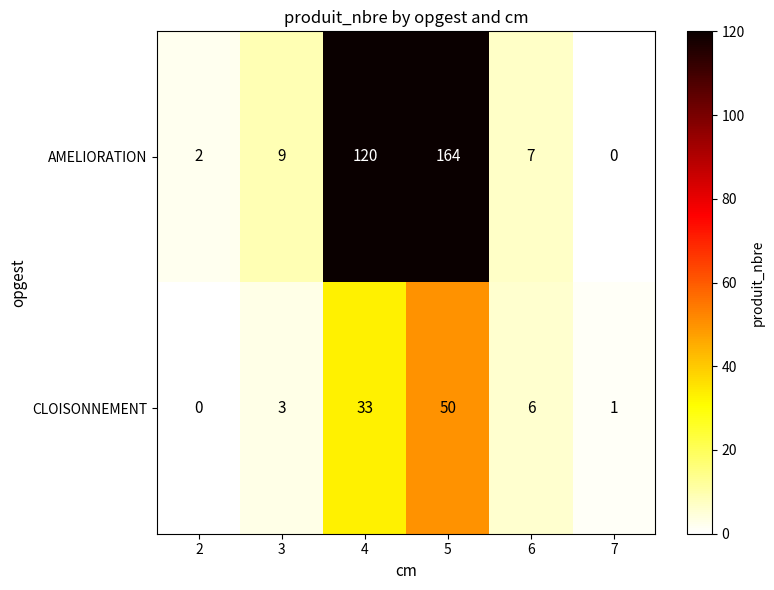

At which label does AMELIORATION reach its minimum?

7